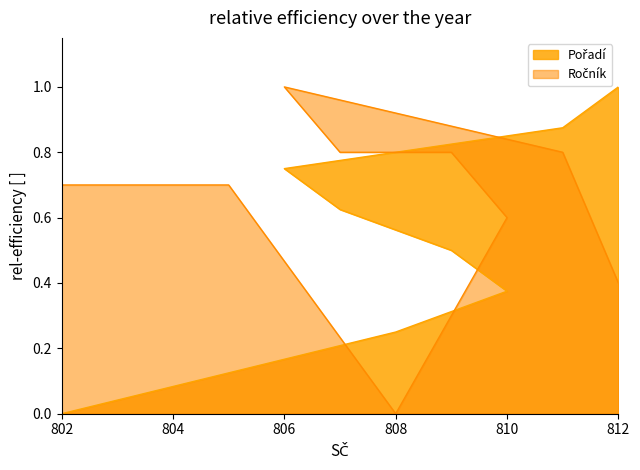

Which series changed the most between 809 and 810?

Ročník